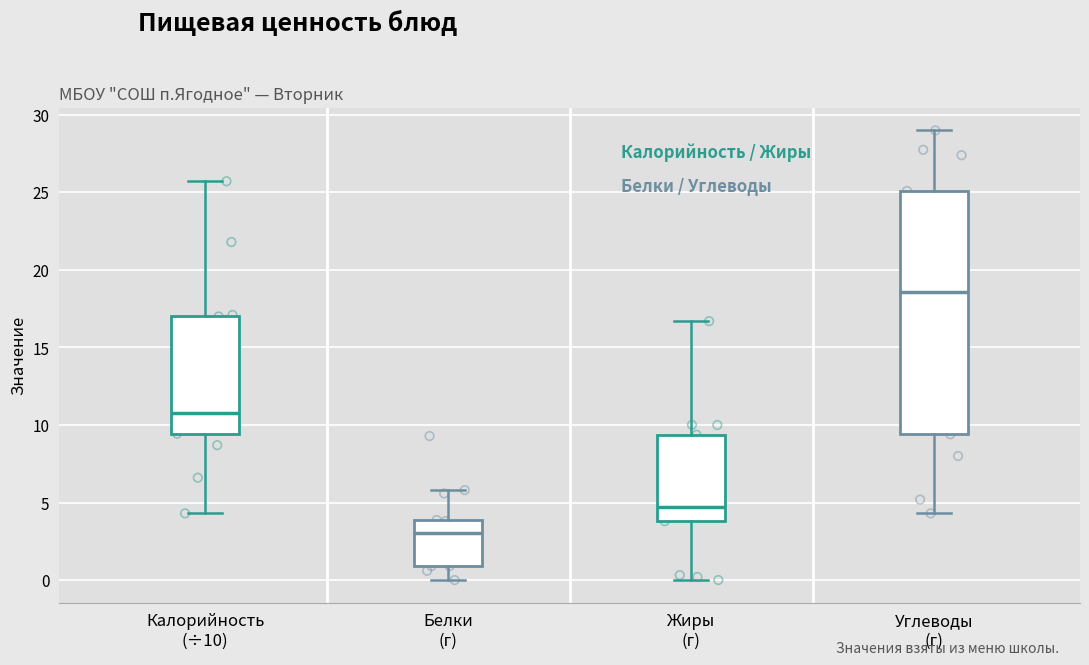

Which box is the tallest, from its lower edge to its upper edge?

Углеводы (г)